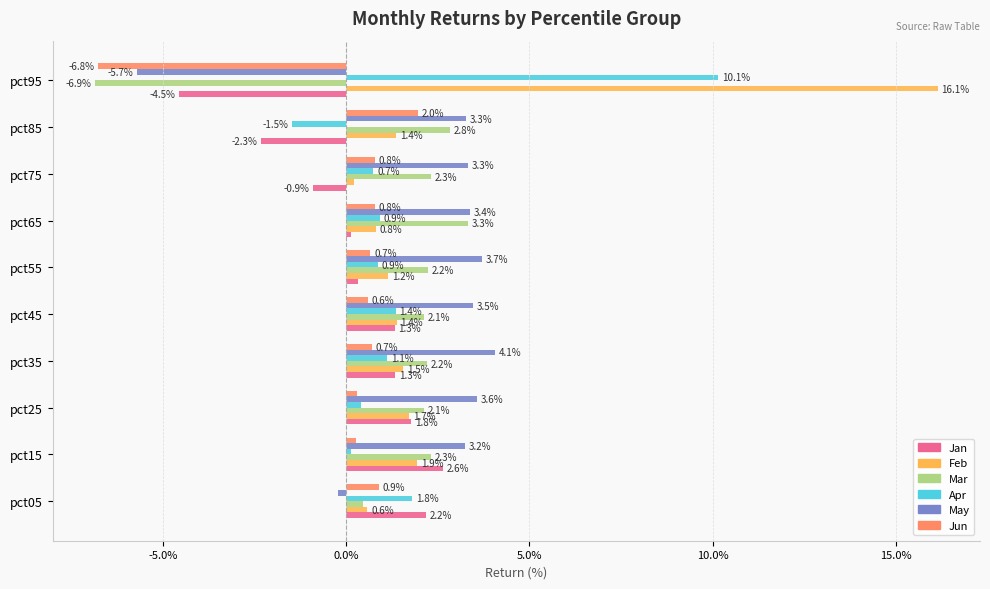

What are all the series names shown in the legend?

Jan, Feb, Mar, Apr, May, Jun